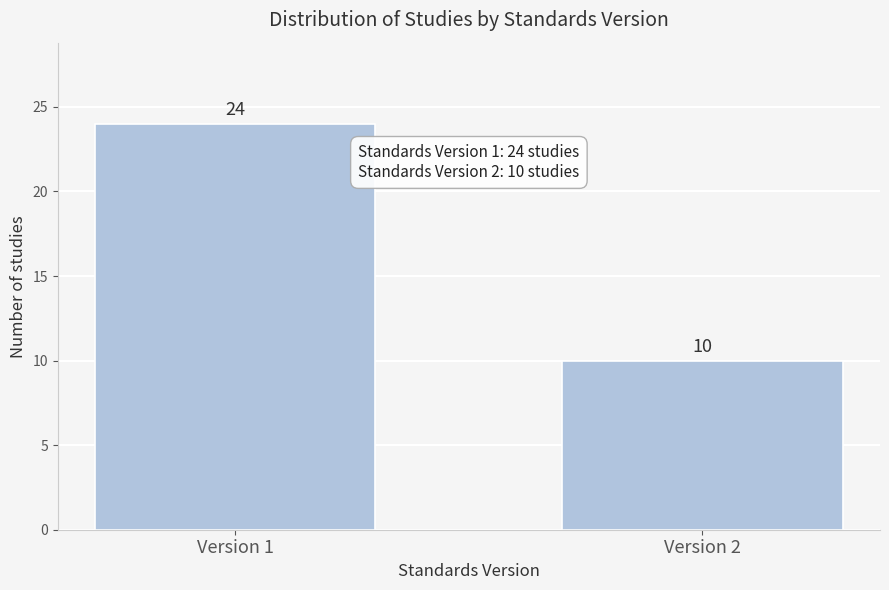

Reading right to left, list all the values displayed in this chart.

10	24